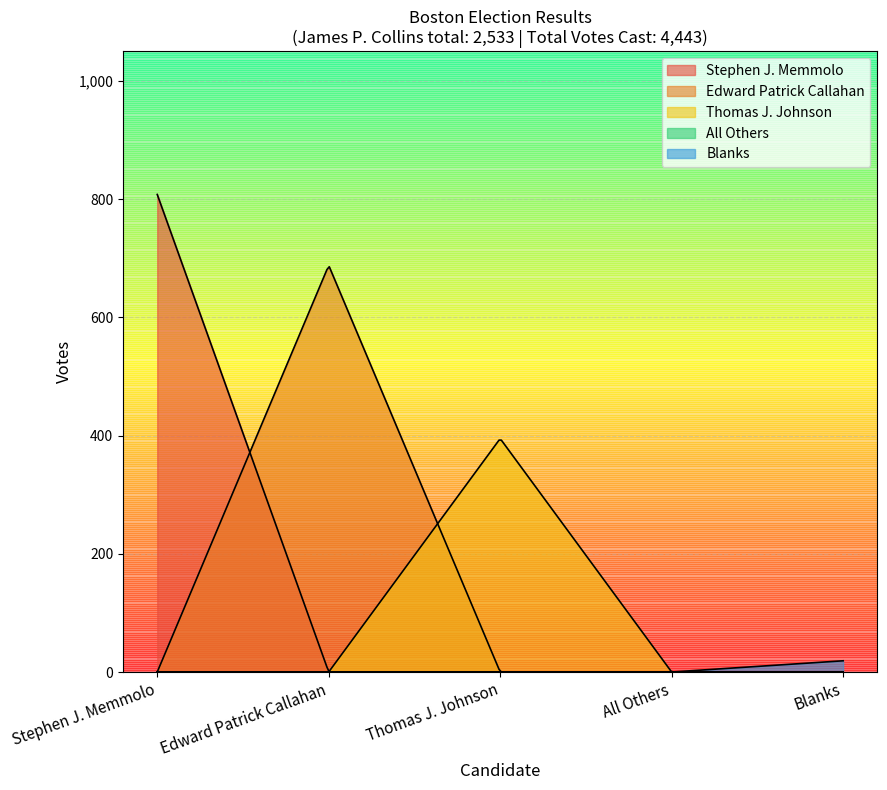

Reading left to right, what are all the values shown in this chart?

votes=808	1=688	2=395	3=0	4=19